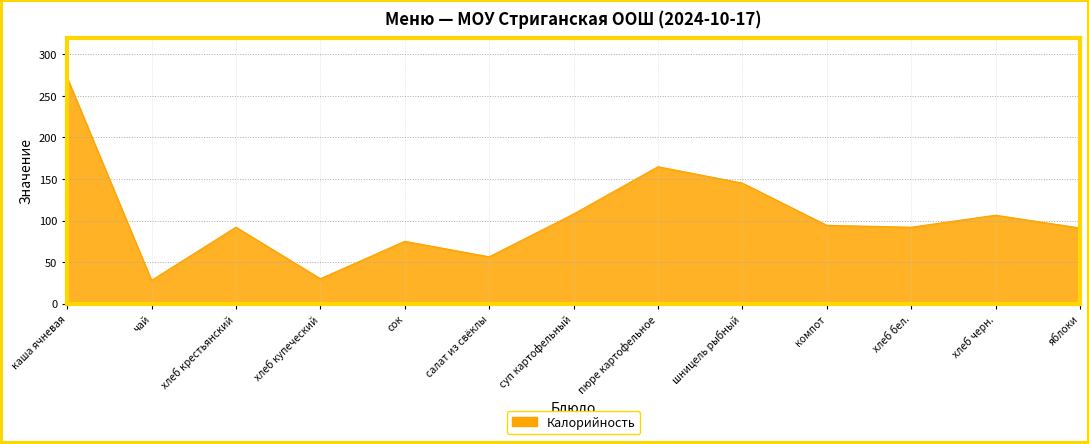

Between яблоки and шницель рыбный, which is larger?

шницель рыбный